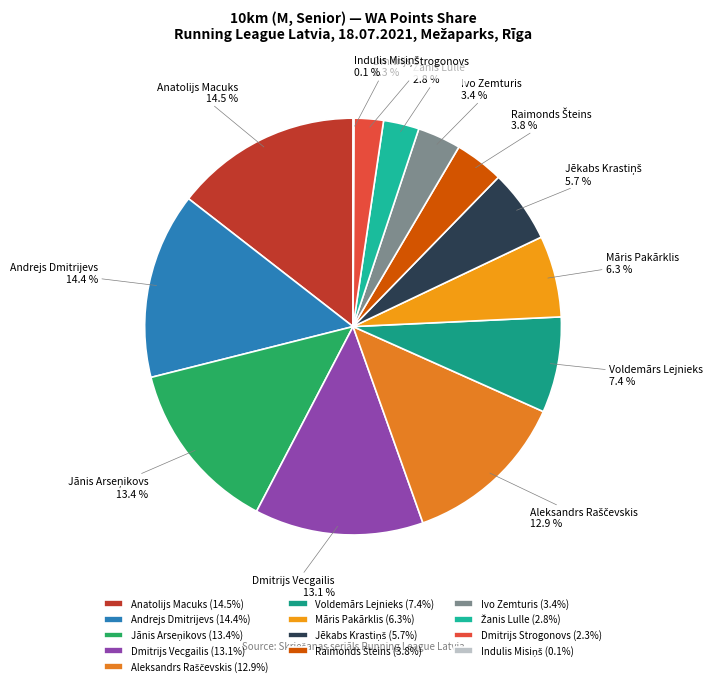

Is the sum of Dmitrijs Strogonovs and Anatolijs Macuks greater than half?

No